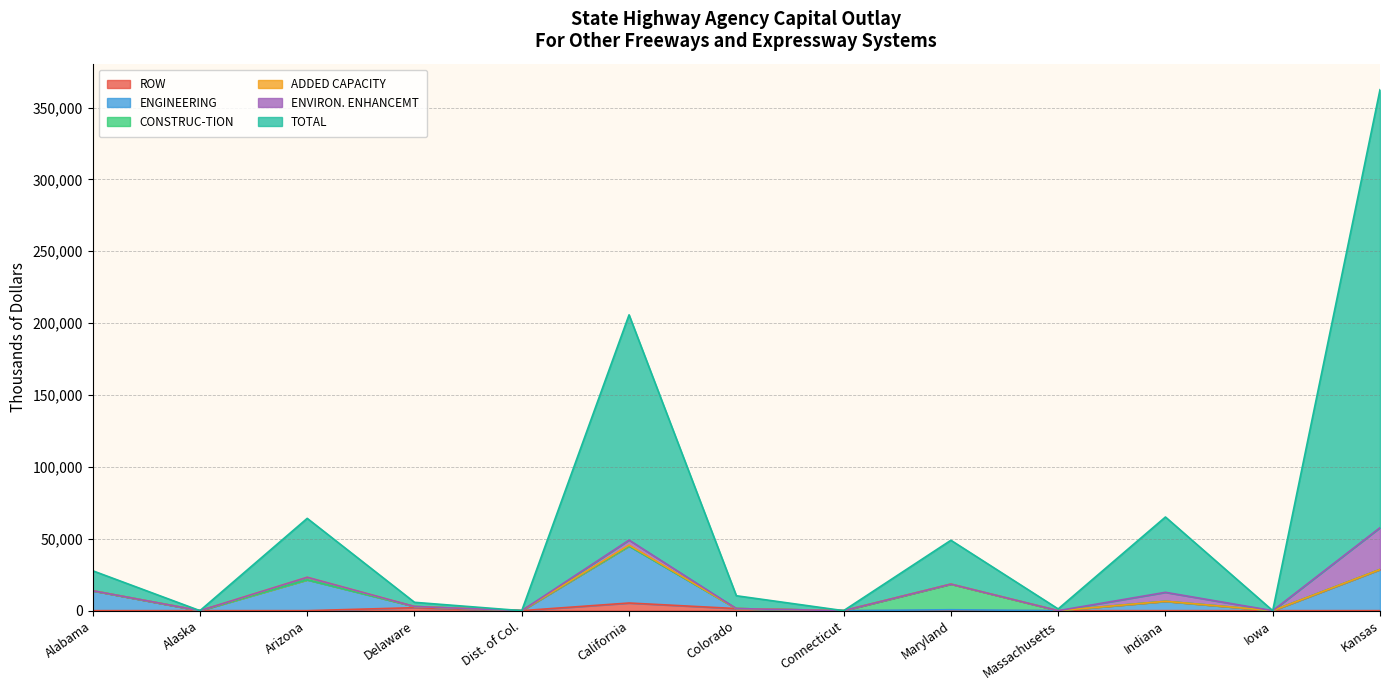

True or false: ROW has a value of 3332 at Iowa.

False